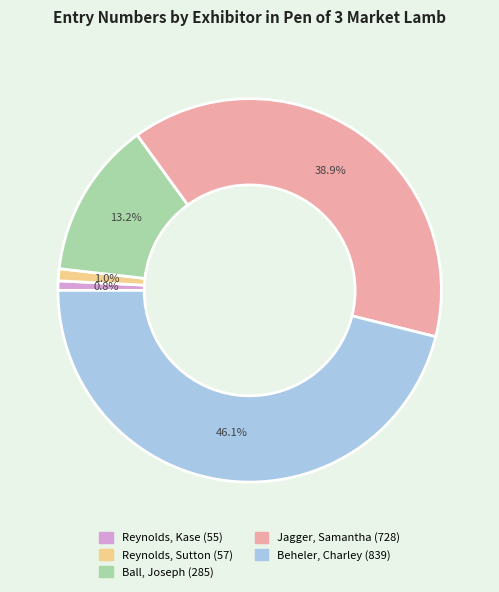

What is the largest slice in the pie chart?

Beheler, Charley (839)